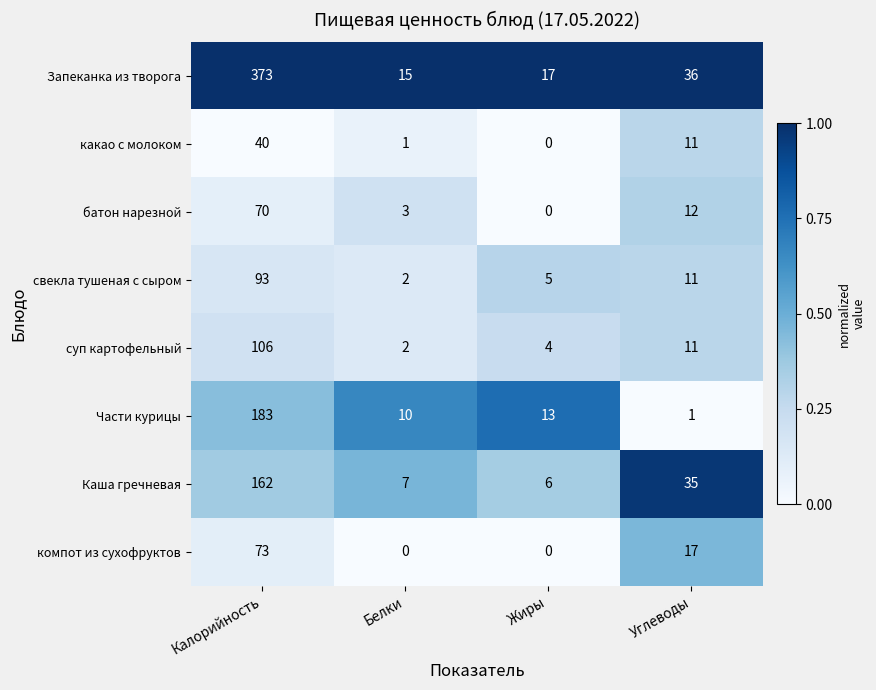

Which series has the largest range (max minus min)?

Запеканка из творога